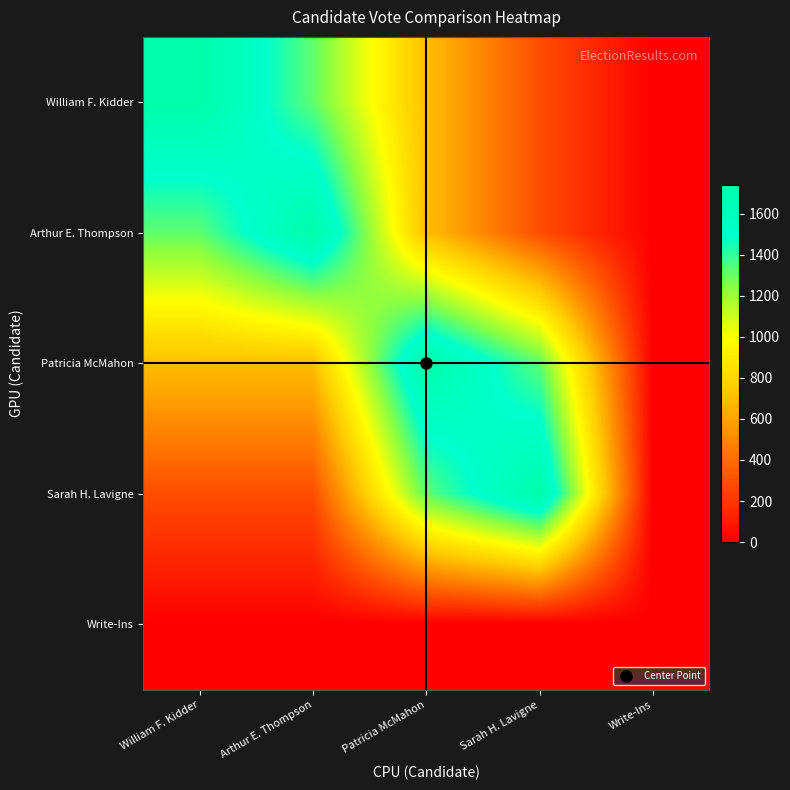

Reading right to left, list all the values displayed in this chart.

William F. Kidder: Write-Ins=0	Sarah H. Lavigne=286	Patricia McMahon=699	Arthur E. Thompson=1319	William F. Kidder=1742
Arthur E. Thompson: Write-Ins=0	Sarah H. Lavigne=286	Patricia McMahon=699	Arthur E. Thompson=1742	William F. Kidder=1319
Patricia McMahon: Write-Ins=0	Sarah H. Lavigne=1319	Patricia McMahon=1742	Arthur E. Thompson=699	William F. Kidder=699
Sarah H. Lavigne: Write-Ins=0	Sarah H. Lavigne=1742	Patricia McMahon=1319	Arthur E. Thompson=286	William F. Kidder=286
Write-Ins: Write-Ins=0	Sarah H. Lavigne=0	Patricia McMahon=0	Arthur E. Thompson=0	William F. Kidder=0